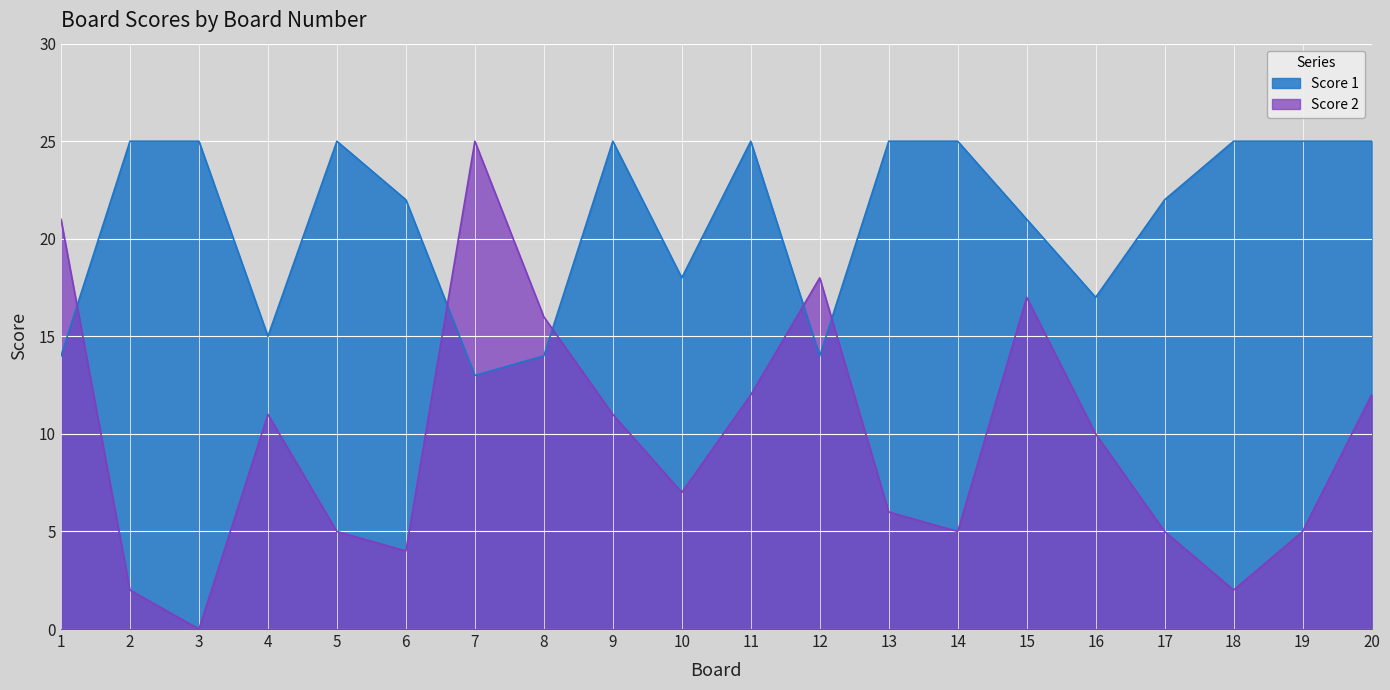

At which label does Score 2 first exceed 10?

1